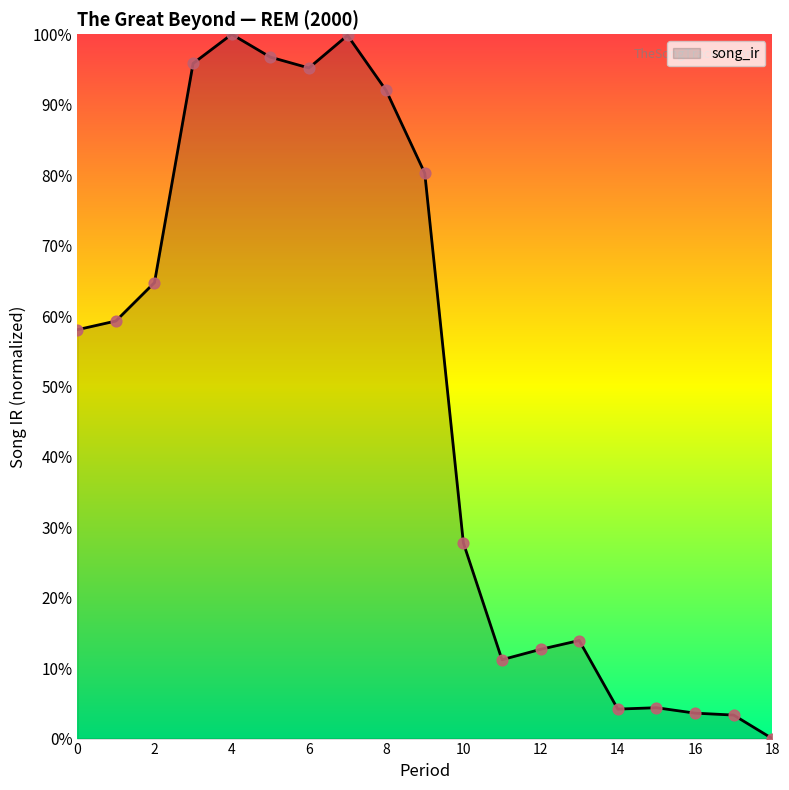

What is the maximum value shown in the chart?

100.0